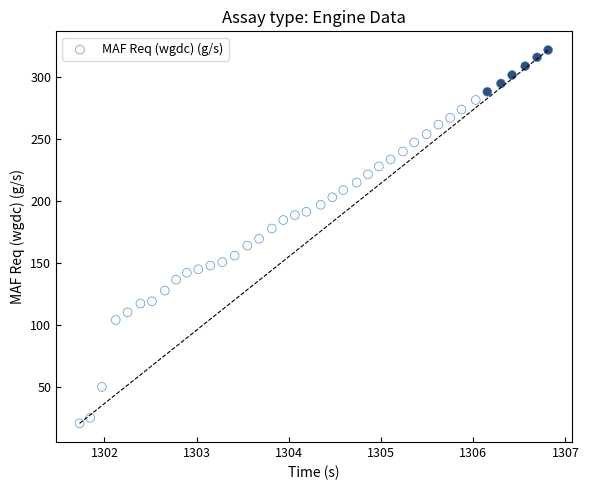

What is the range of Y values (max minus min)?

301.2